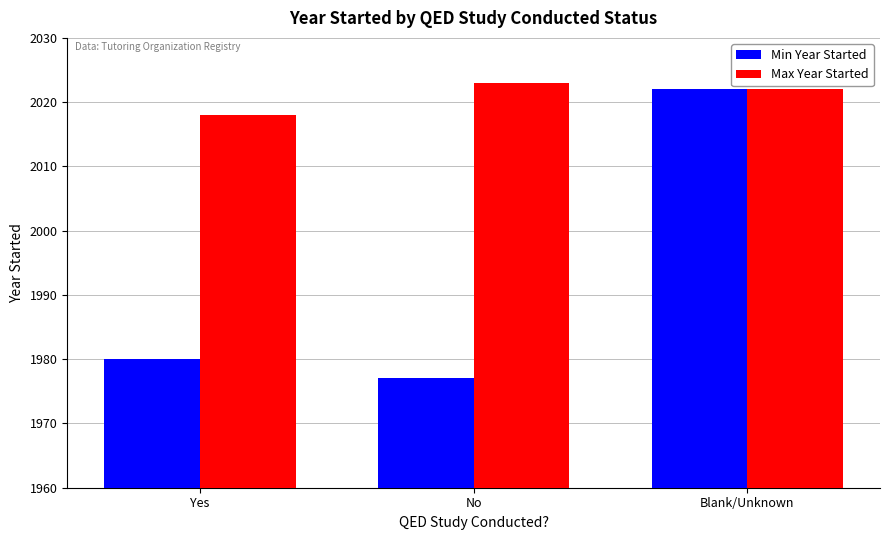

What is the value of the Min Year Started bar at the 2nd from the left?

1977